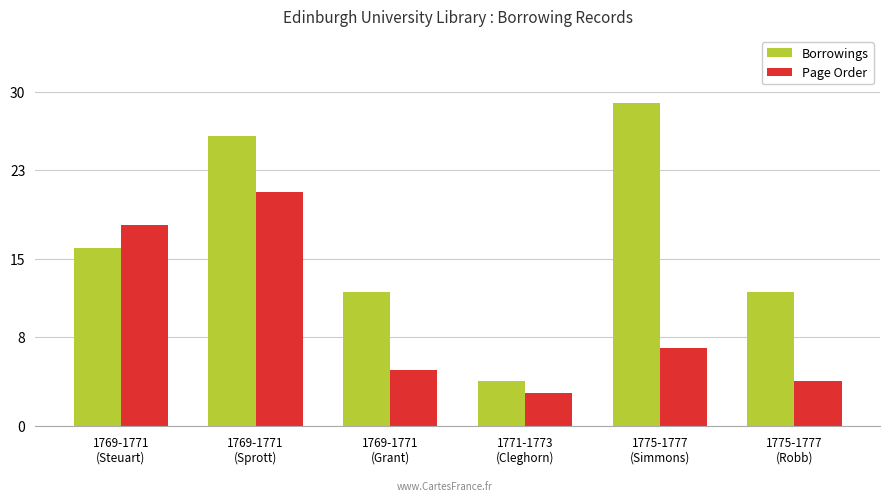

Reading right to left, transcribe all the data shown in this chart.

Borrowings: 12	29	4	12	26	16
Page Order: 4	7	3	5	21	18